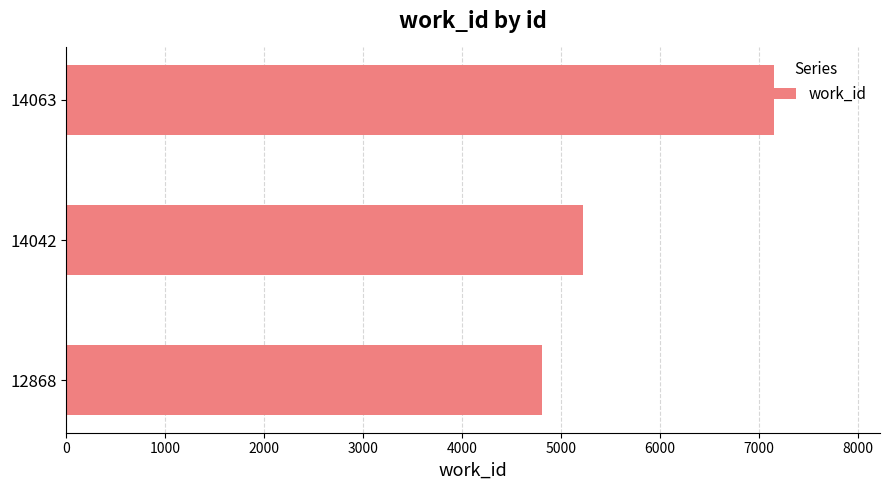

Are the bars grouped side by side (vs. stacked)?

No